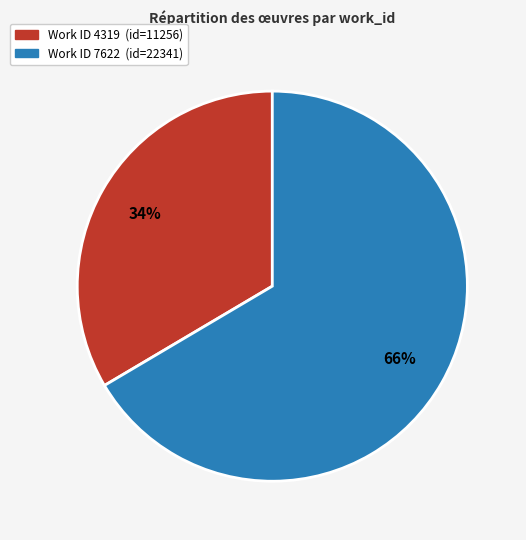

Is there a majority slice in this chart?

Yes